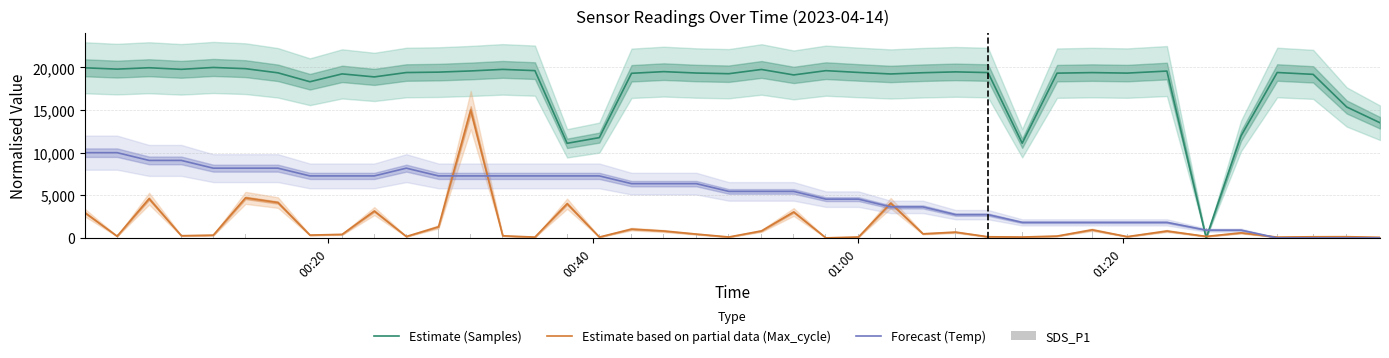

True or false: Forecast (Temp) and Estimate (Samples) intersect in this chart.

True